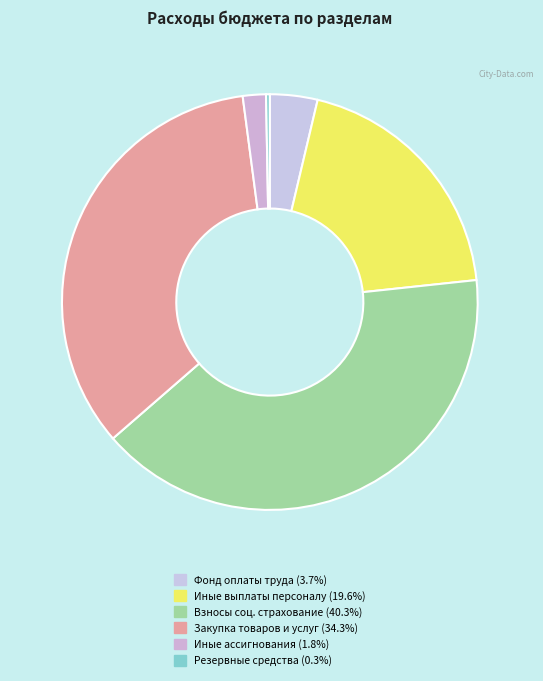

How many segments does this pie chart have?

6